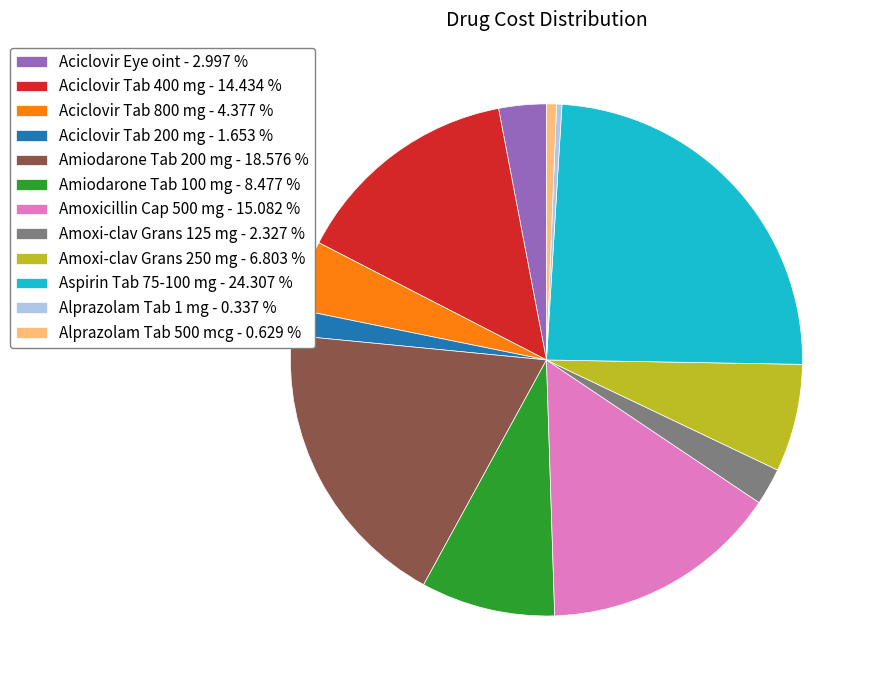

What is the largest slice in the pie chart?

Aspirin Tab 75-100 mg - 24.307 %